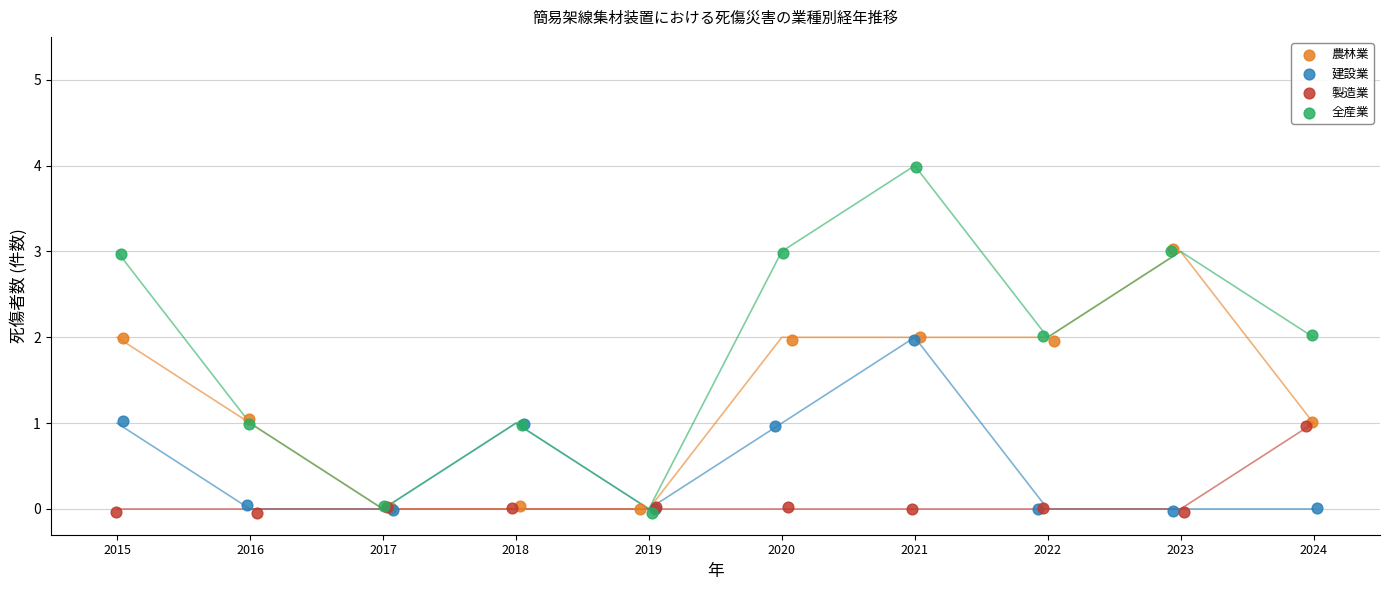

Which series has the widest spread of Y values?

全産業